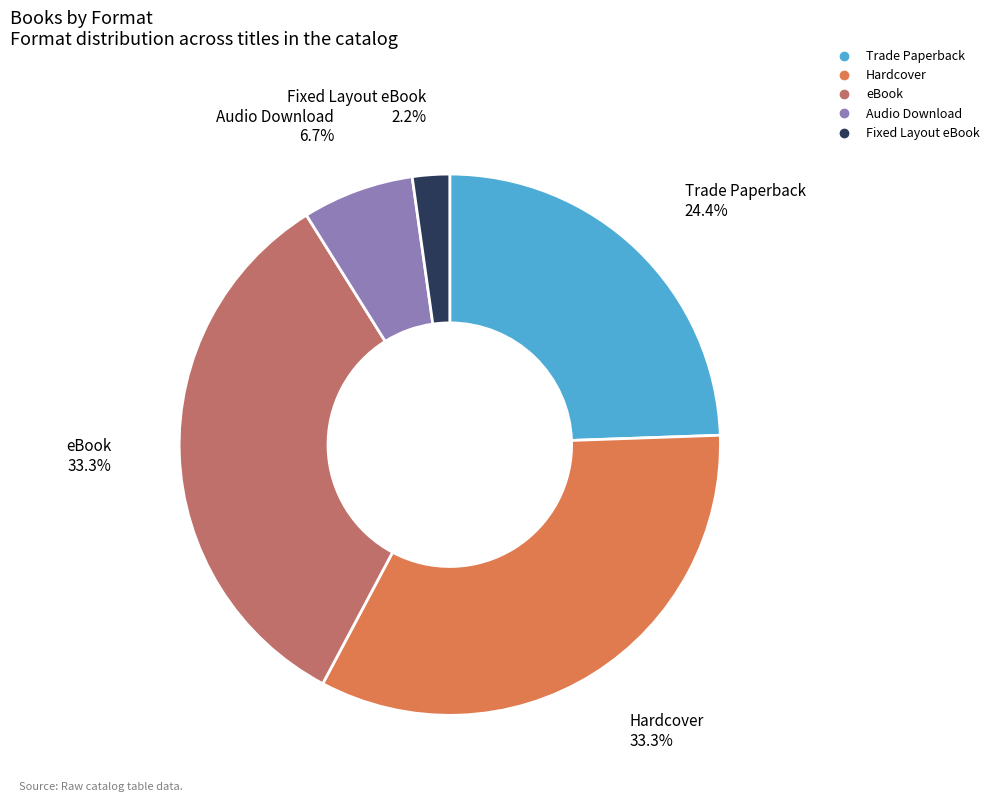

Count the number of slices in the pie.

5